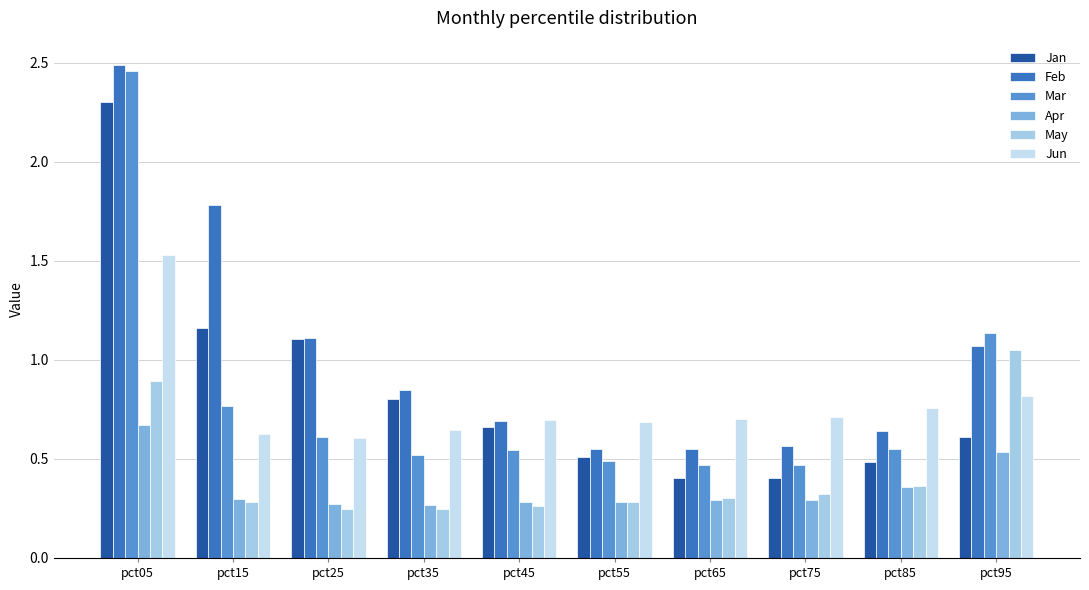

Reading right to left, transcribe all the data shown in this chart.

Jan: 0.6	0.5	0.4	0.4	0.5	0.7	0.8	1.1	1.2	2.3
Feb: 1.1	0.6	0.6	0.5	0.6	0.7	0.8	1.1	1.8	2.5
Mar: 1.1	0.5	0.5	0.5	0.5	0.5	0.5	0.6	0.8	2.5
Apr: 0.5	0.4	0.3	0.3	0.3	0.3	0.3	0.3	0.3	0.7
May: 1.1	0.4	0.3	0.3	0.3	0.3	0.2	0.2	0.3	0.9
Jun: 0.8	0.8	0.7	0.7	0.7	0.7	0.6	0.6	0.6	1.5